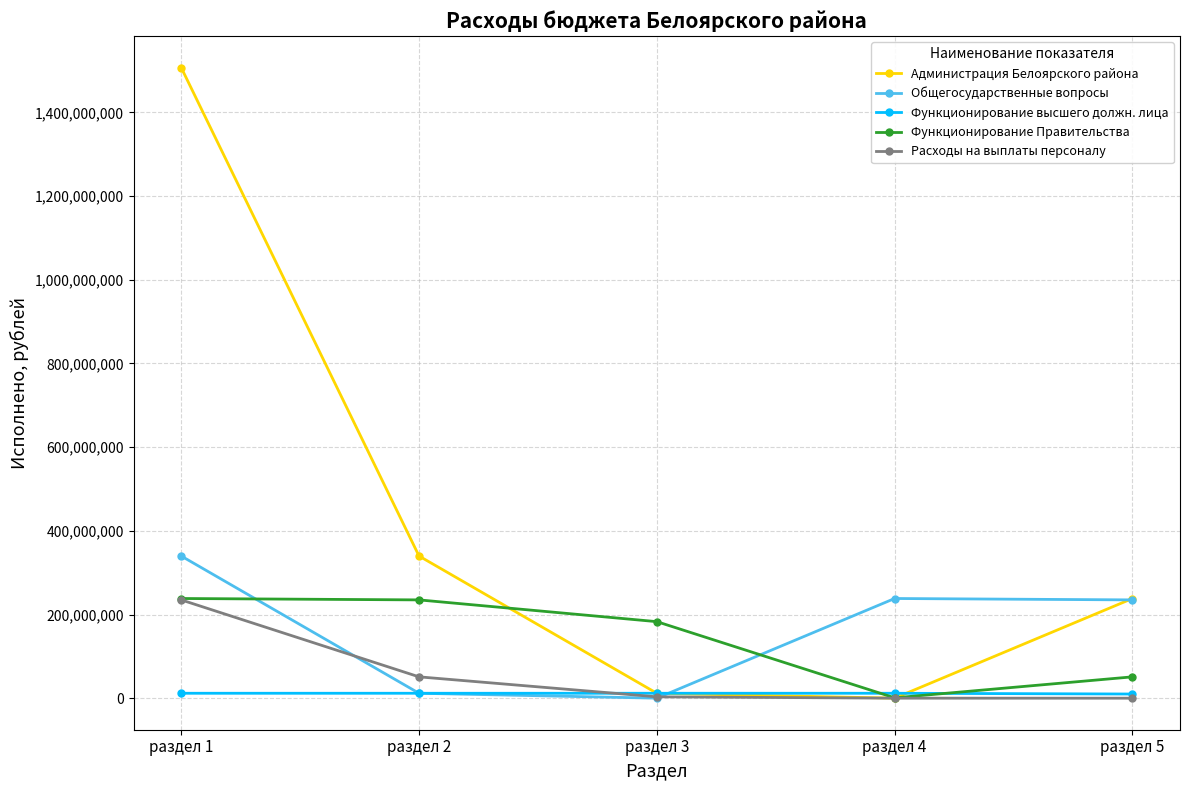

At which category does Общегосударственные вопросы reach its first local peak?

раздел 4